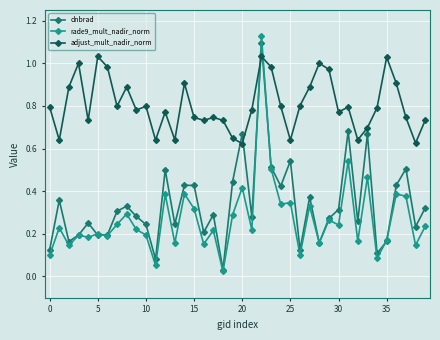

Which series has the largest range (max minus min)?

rade9_mult_nadir_norm